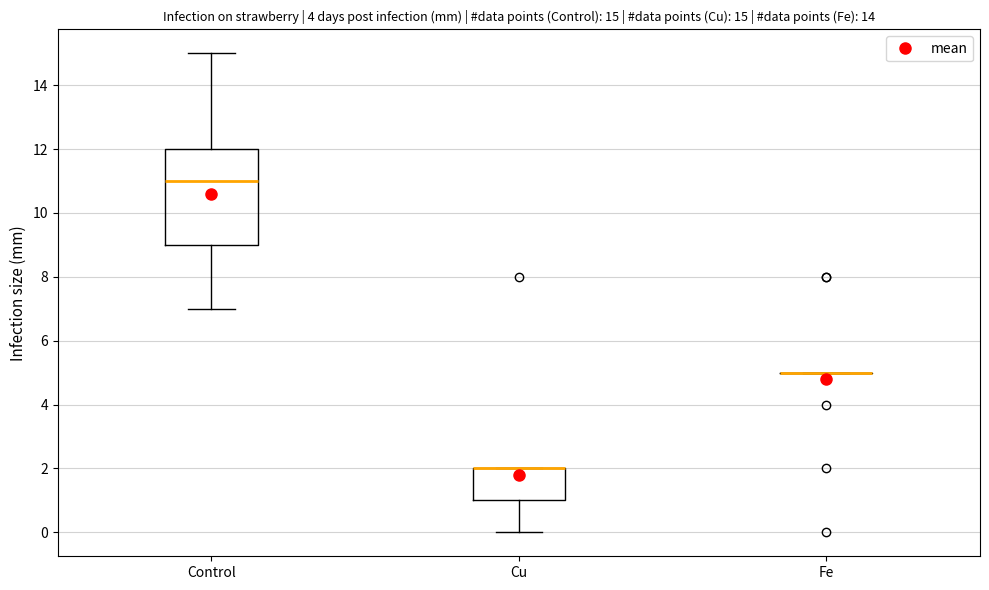

Which box is the tallest, from its lower edge to its upper edge?

Control